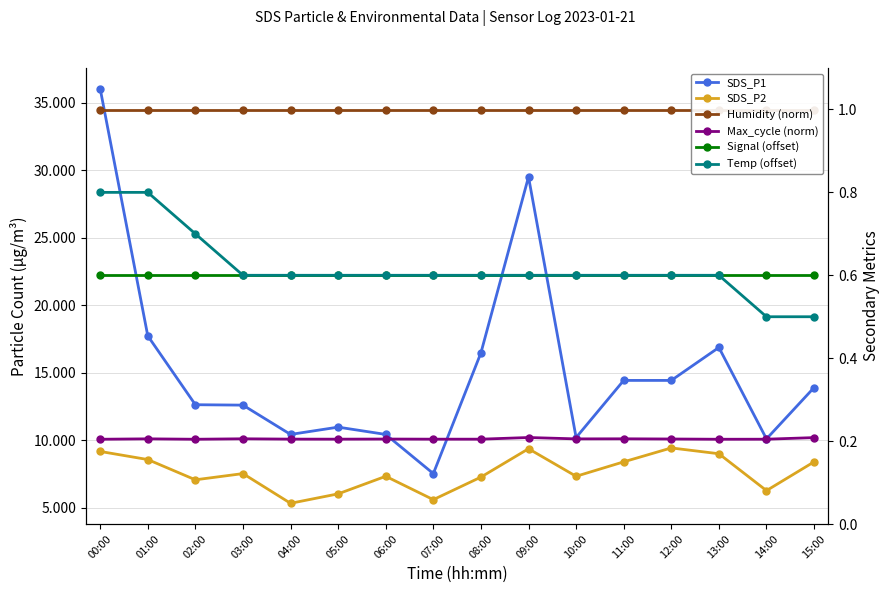

True or false: Humidity (norm) and SDS_P1 intersect in this chart.

False